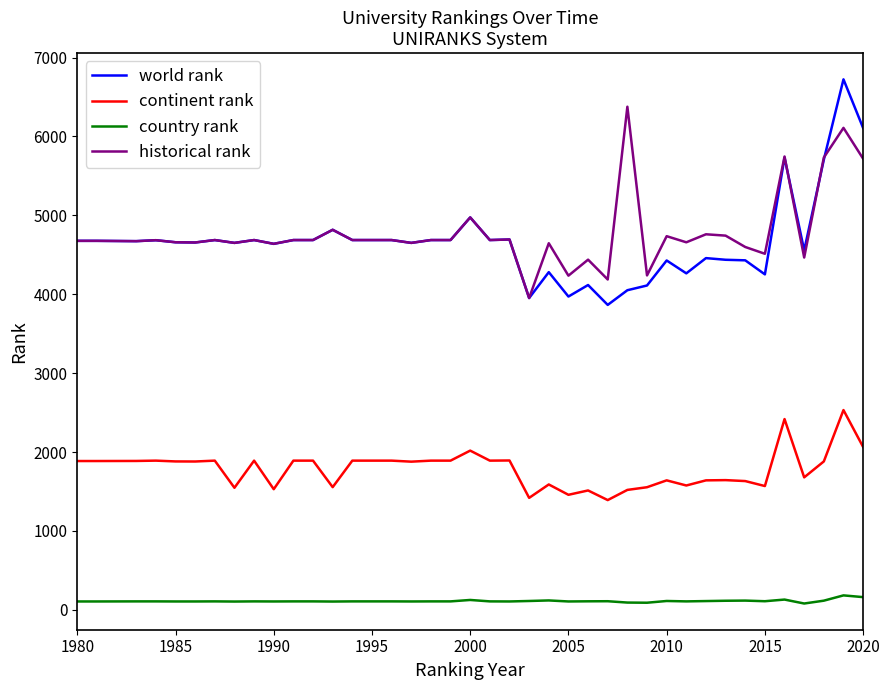

How many lines are shown in the chart?

4